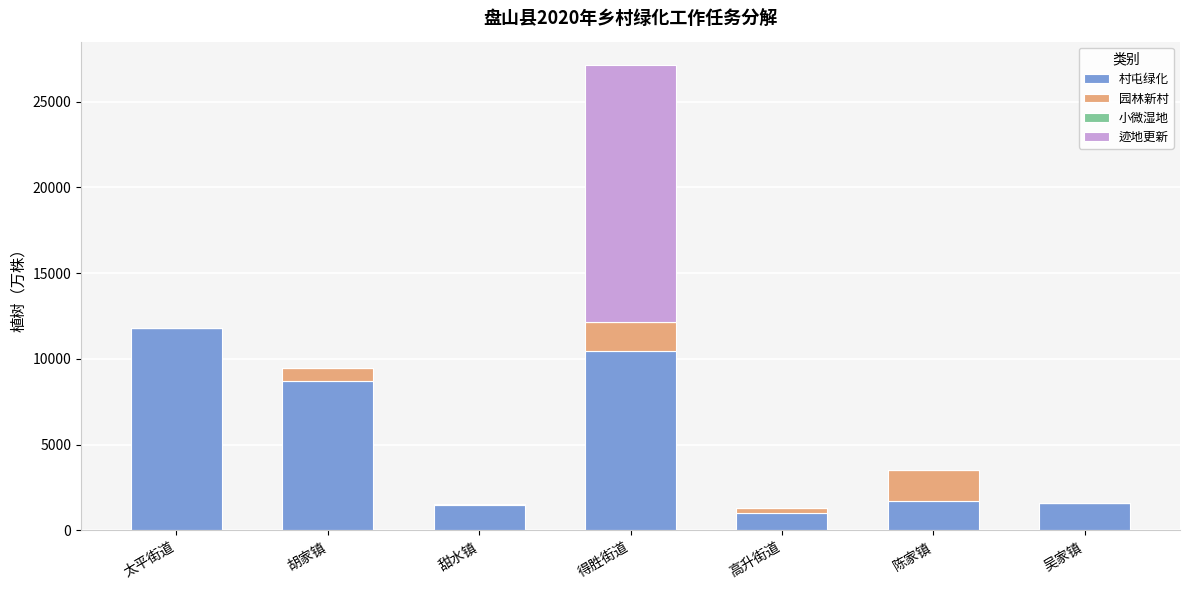

The value of 村屯绿化 at 高升街道 is 1000. True or false?

True